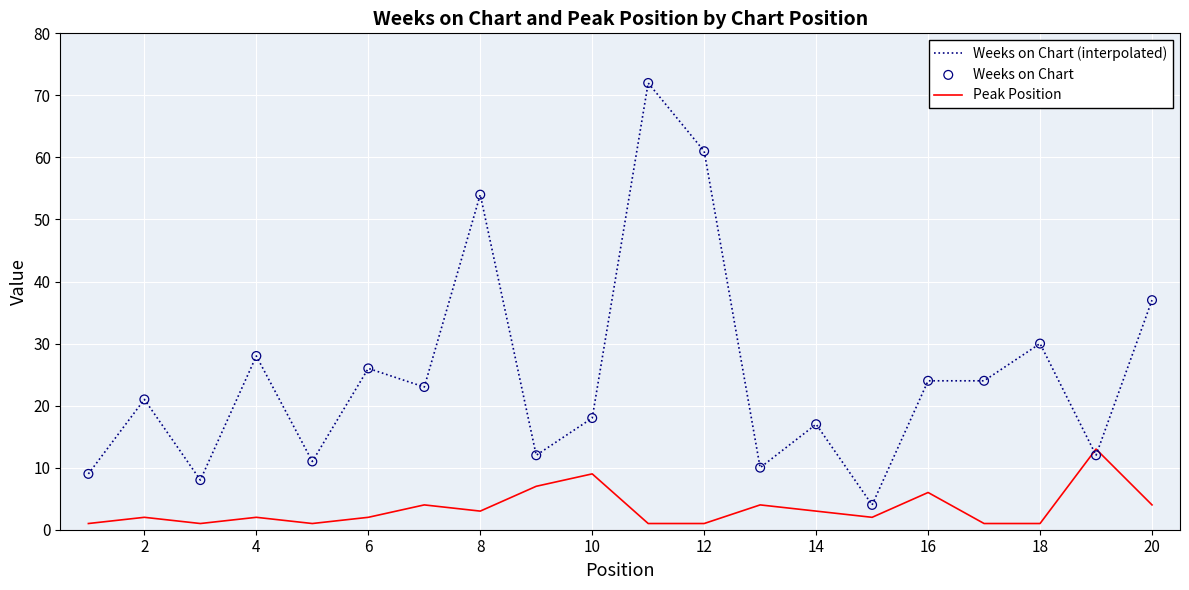

Which series has the widest spread of values?

Weeks on Chart (interpolated)